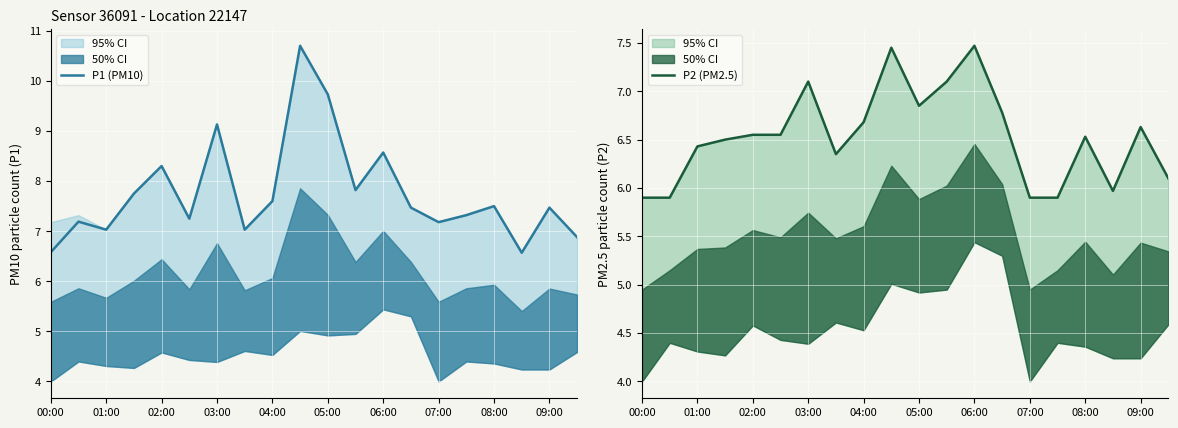

The P1 (PM10) series shows 8.6 at 06:00. True or false?

True